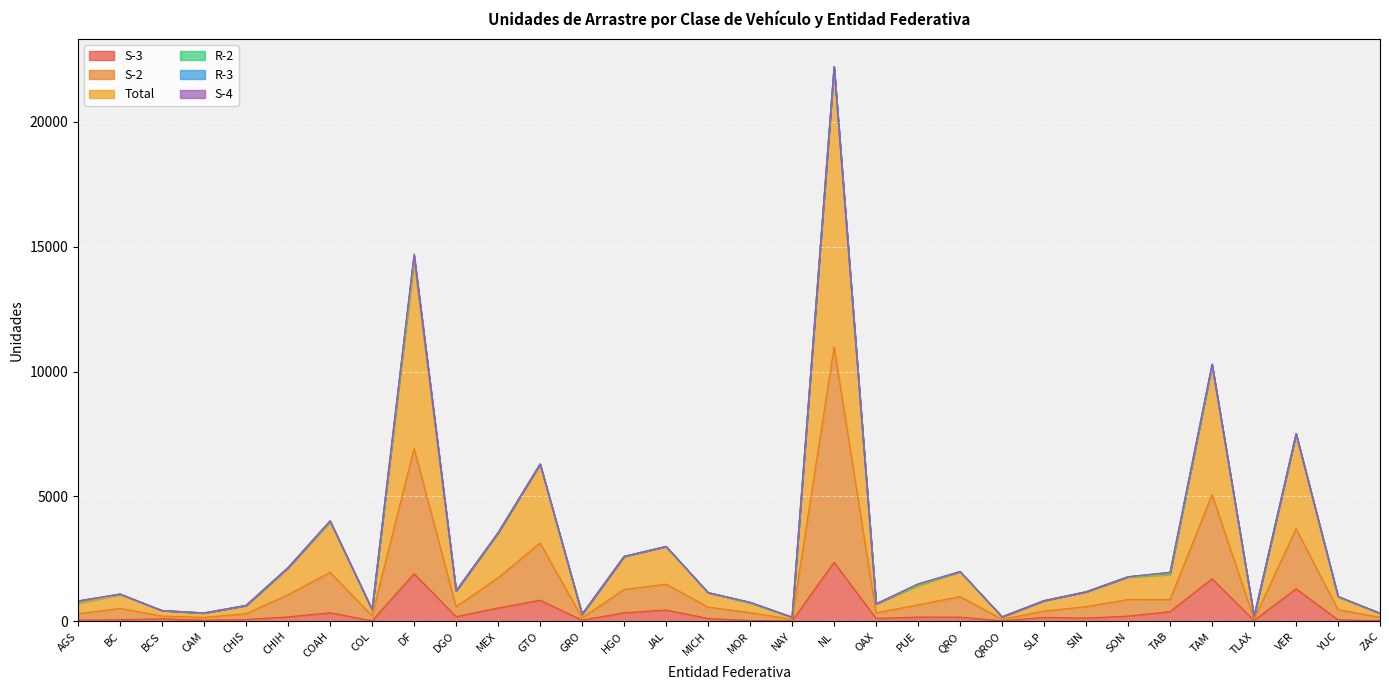

Does the chart display data point markers on the line(s)?

No